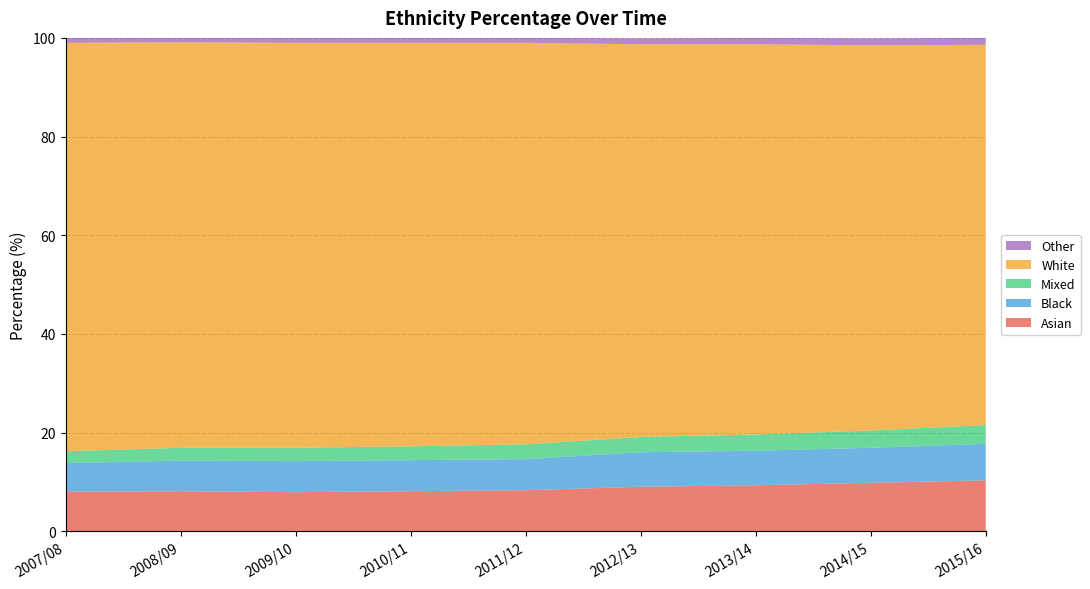

Reading right to left, list all the values displayed in this chart.

Asian: 10.3	9.8	9.3	9.0	8.3	8.1	7.9	8.1	8.0
Black: 7.4	7.1	7.0	7.0	6.3	6.3	6.3	6.2	5.8
Mixed: 3.8	3.5	3.3	3.1	3.0	2.8	2.7	2.6	2.4
White: 77.1	78.1	79.1	79.6	81.4	81.8	82.1	82.2	82.8
Other: 1.4	1.4	1.3	1.2	1.0	1.0	1.0	1.0	1.0